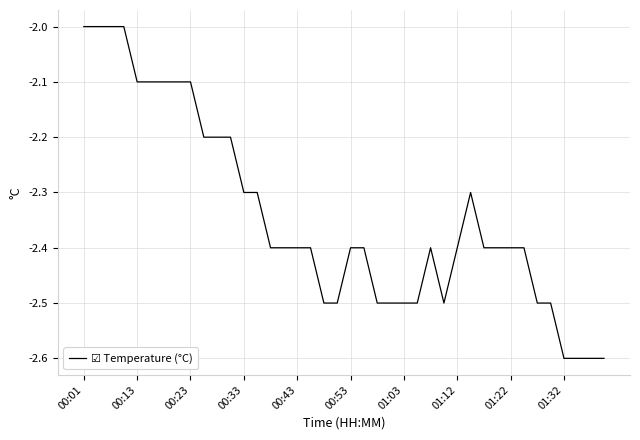

What is the smallest value displayed?

-2.6